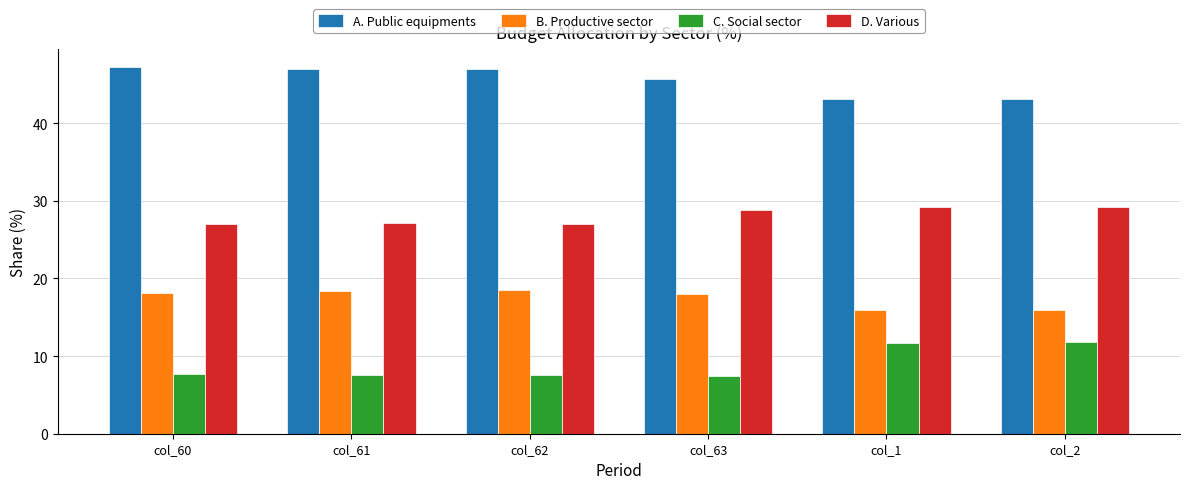

What is the difference between the maximum and minimum values in the A. Public equipments series?

4.1